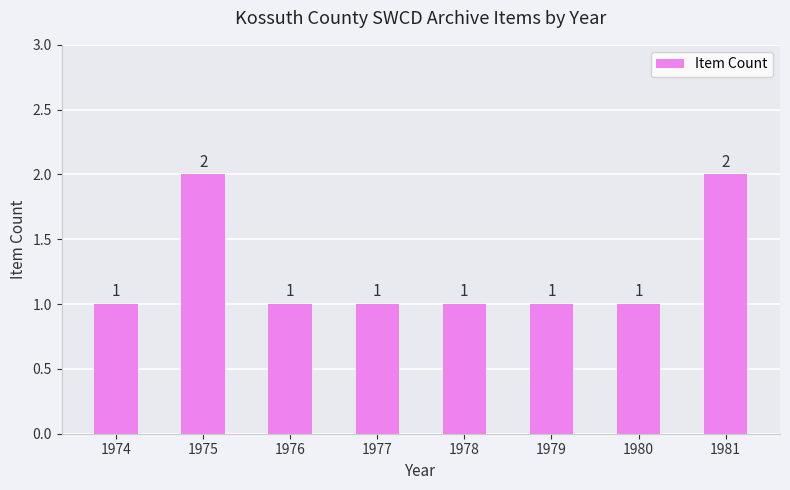

Reading left to right, extract all data points from this chart.

1974=1	1975=2	1976=1	1977=1	1978=1	1979=1	1980=1	1981=2